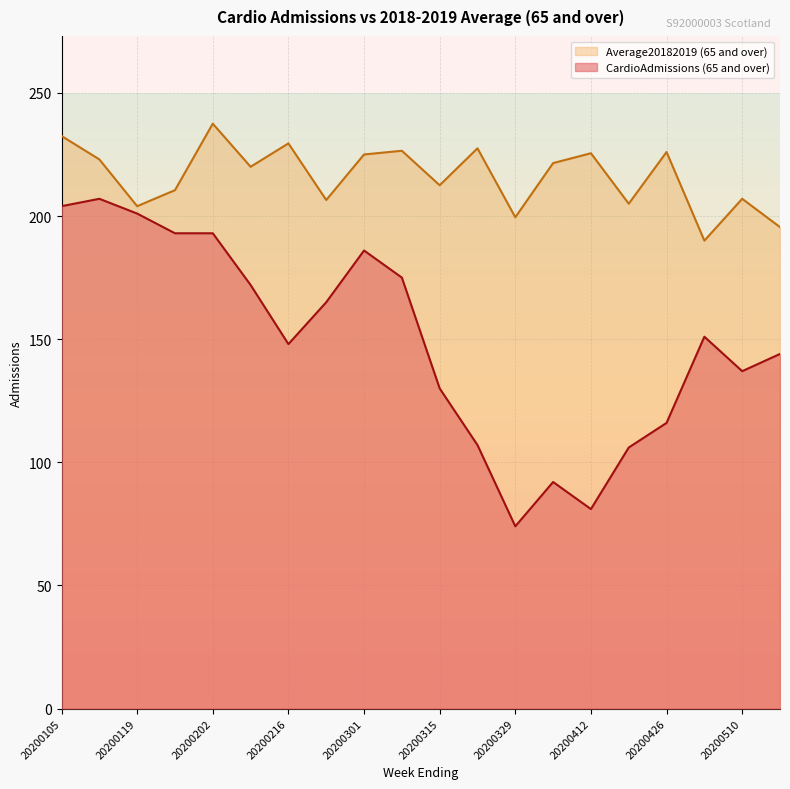

Reading right to left, extract all data points from this chart.

CardioAdmissions (65 and over): 20200517=144.0	20200510=137.0	20200503=151.0	20200426=116.0	20200419=106.0	20200412=81.0	20200405=92.0	20200329=74.0	20200322=107.0	20200315=130.0	20200308=175.0	20200301=186.0	20200223=165.0	20200216=148.0	20200209=172.0	20200202=193.0	20200126=193.0	20200119=201.0	20200112=207.0	20200105=204.0
Average20182019 (65 and over): 20200517=195.5	20200510=207.0	20200503=190.0	20200426=226.0	20200419=205.0	20200412=225.5	20200405=221.5	20200329=199.5	20200322=227.5	20200315=212.5	20200308=226.5	20200301=225.0	20200223=206.5	20200216=229.5	20200209=220.0	20200202=237.5	20200126=210.5	20200119=204.0	20200112=223.0	20200105=232.5